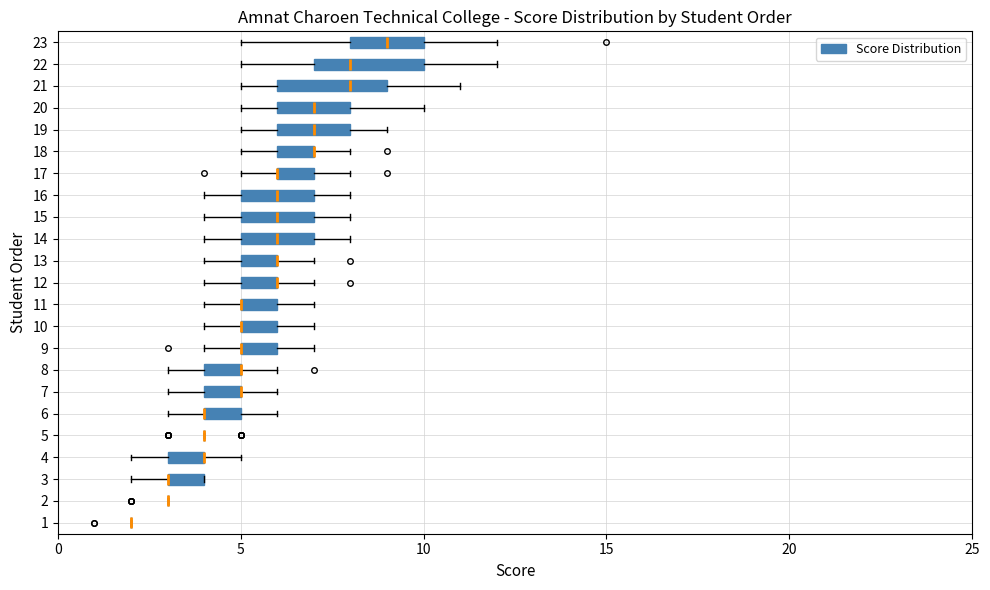

Reading bottom to top, transcribe this box plot: for each box, give where its median line is, the range the box spans, and where its two whiskers end, as read against the x-axis. The values are not printed on the chart, so give them approximately, as read against the axis.

1: box collapsed to a line at 2, whiskers 2 to 2
2: box collapsed to a line at 3, whiskers 3 to 3
3: median 3 (drawn on the box's left edge), box 3 to 4, whiskers 2 to 4
4: median 4 (drawn on the box's right edge), box 3 to 4, whiskers 2 to 5
5: box collapsed to a line at 4, whiskers 4 to 4
6: median 4 (drawn on the box's left edge), box 4 to 5, whiskers 3 to 6
7: median 5 (drawn on the box's right edge), box 4 to 5, whiskers 3 to 6
8: median 5 (drawn on the box's right edge), box 4 to 5, whiskers 3 to 6
9: median 5 (drawn on the box's left edge), box 5 to 6, whiskers 4 to 7
10: median 5 (drawn on the box's left edge), box 5 to 6, whiskers 4 to 7
11: median 5 (drawn on the box's left edge), box 5 to 6, whiskers 4 to 7
12: median 6 (drawn on the box's right edge), box 5 to 6, whiskers 4 to 7
13: median 6 (drawn on the box's right edge), box 5 to 6, whiskers 4 to 7
14: median 6, box 5 to 7, whiskers 4 to 8
15: median 6, box 5 to 7, whiskers 4 to 8
16: median 6, box 5 to 7, whiskers 4 to 8
17: median 6 (drawn on the box's left edge), box 6 to 7, whiskers 5 to 8
18: median 7 (drawn on the box's right edge), box 6 to 7, whiskers 5 to 8
19: median 7, box 6 to 8, whiskers 5 to 9
20: median 7, box 6 to 8, whiskers 5 to 10
21: median 8, box 6 to 9, whiskers 5 to 11
22: median 8, box 7 to 10, whiskers 5 to 12
23: median 9, box 8 to 10, whiskers 5 to 12